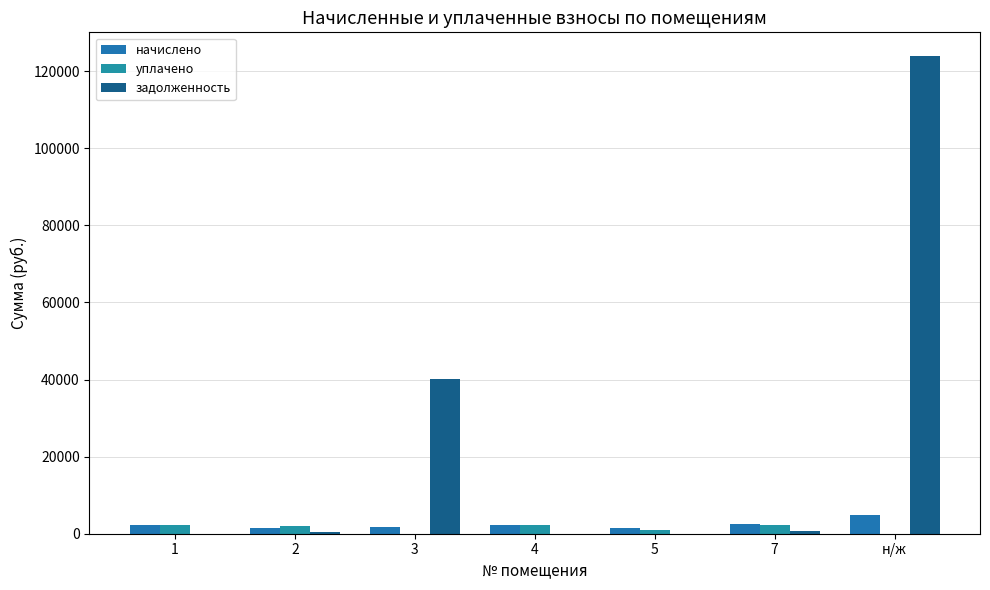

How many series are shown in this chart?

3